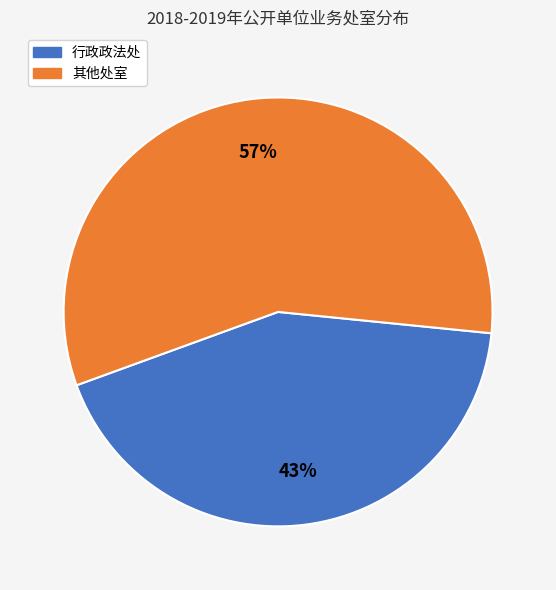

To the nearest percent, what is the difference between the 行政政法处 and 其他处室 slice percentages?

14%